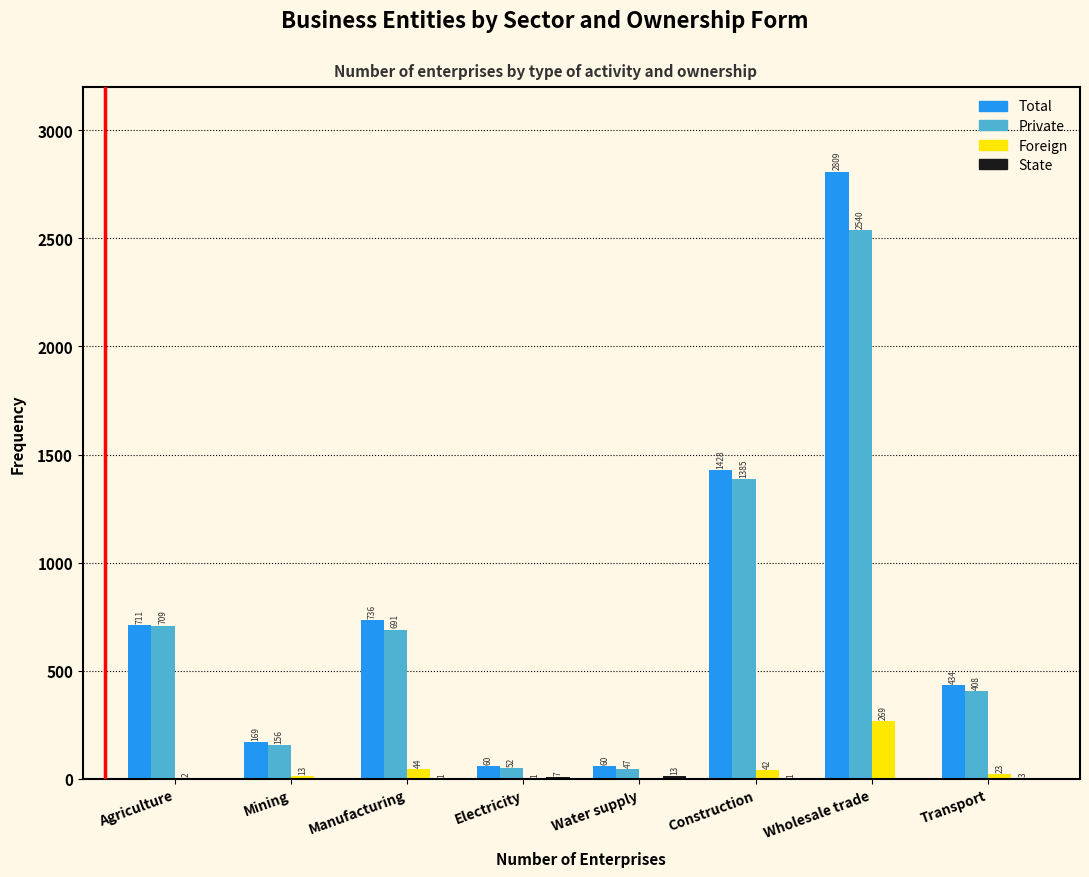

The value of Total at Wholesale trade is 1423. True or false?

False